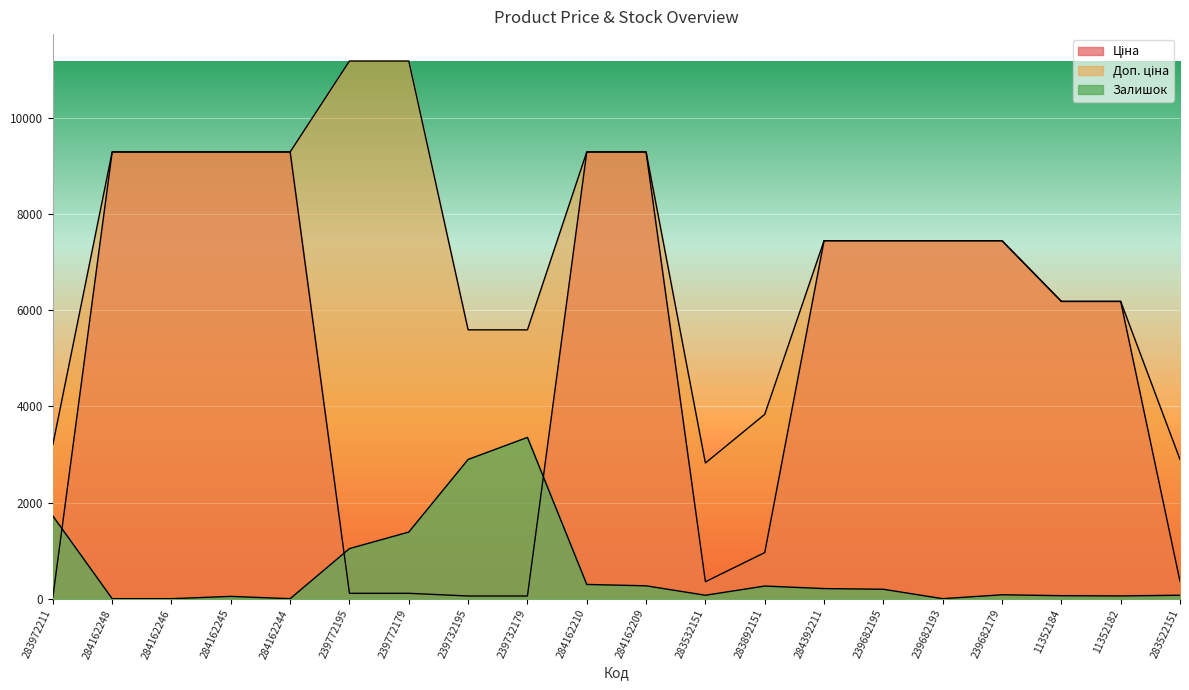

What is the average value of the Залишок series?

601.2